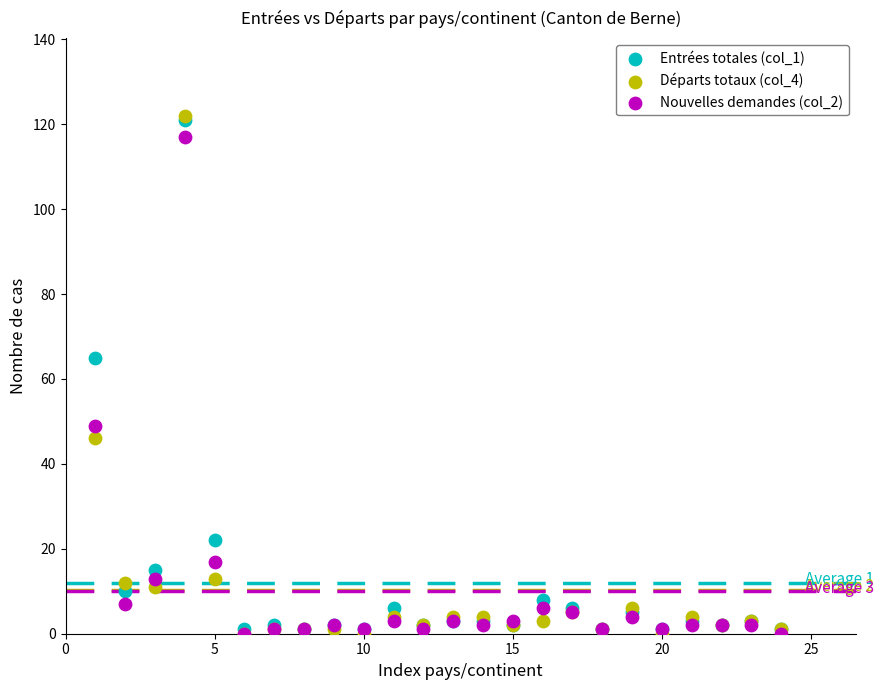

Across all series, what Y value is closest to 61?

65